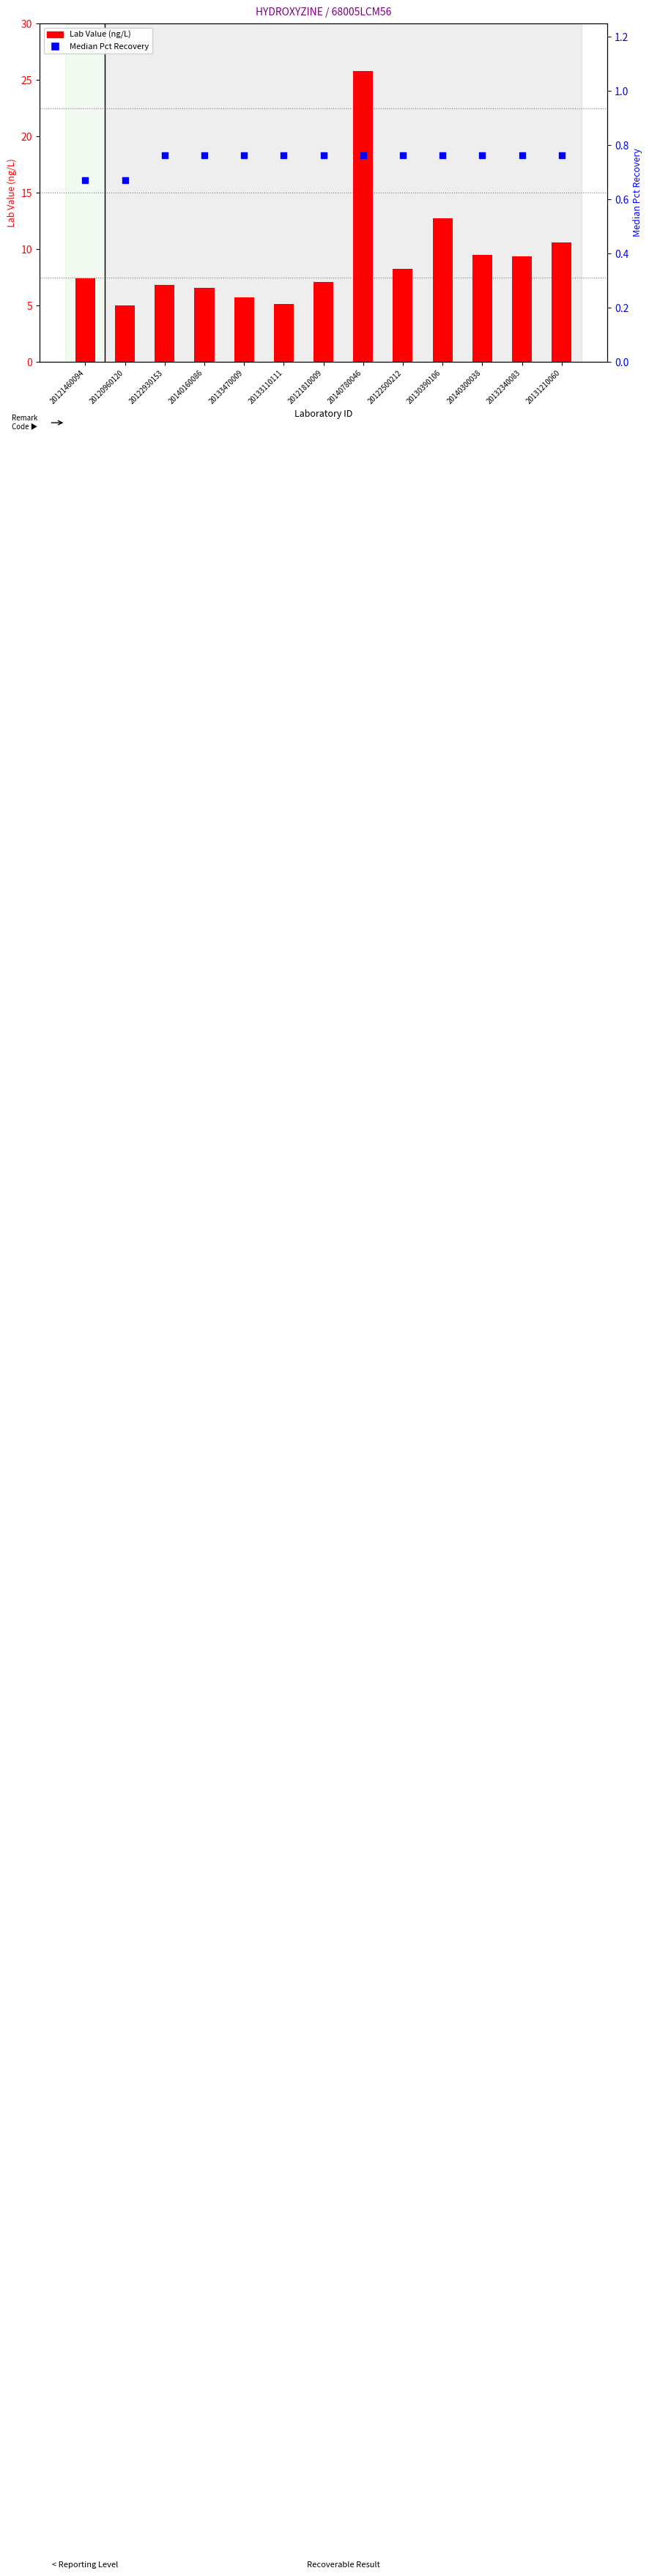

At which category is the sum across all series the highest?

20140780046